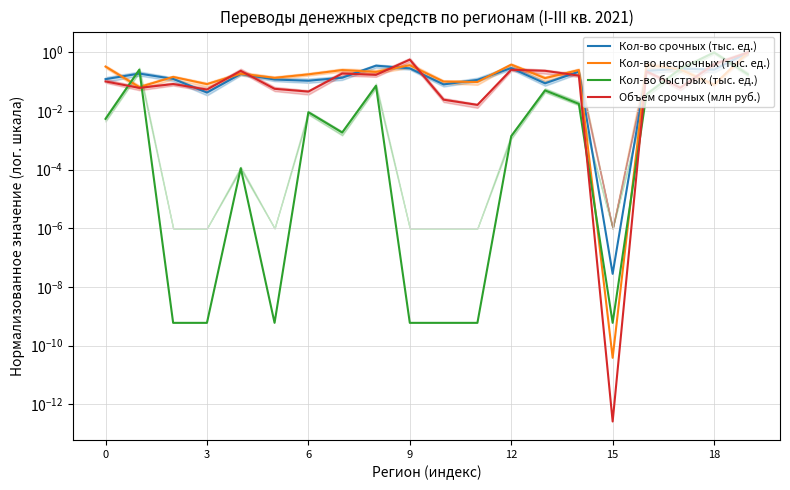

True or false: Кол-во быстрых (тыс. ед.) and Кол-во несрочных (тыс. ед.) intersect in this chart.

True